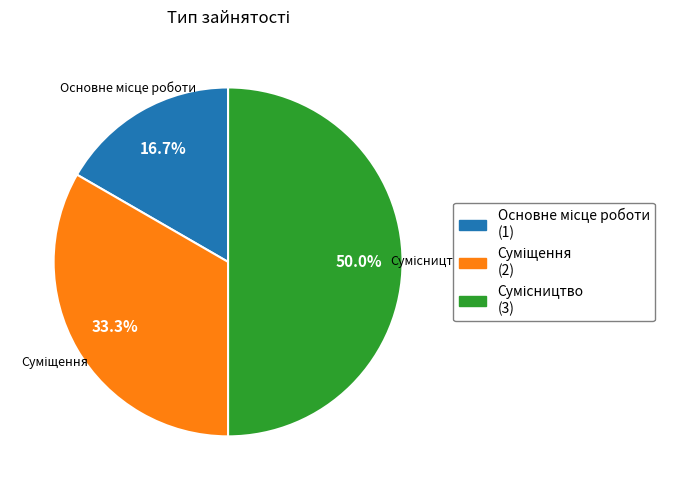

Is there any slice that represents more than half of the pie?

No